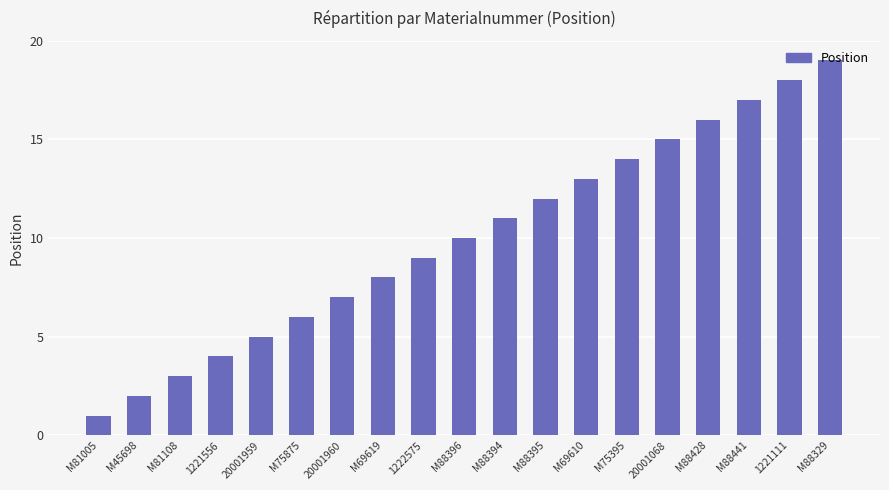

What is the smallest value displayed?

1